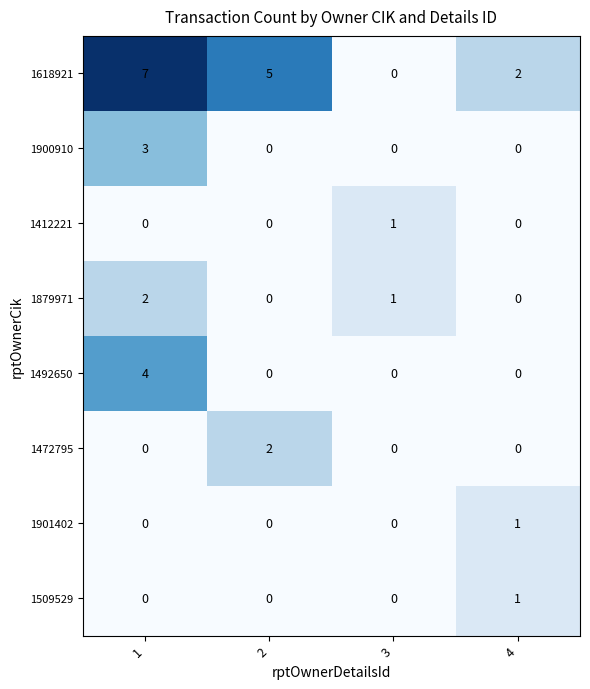

True or false: 1900910 has a value of 3 at 1.

True